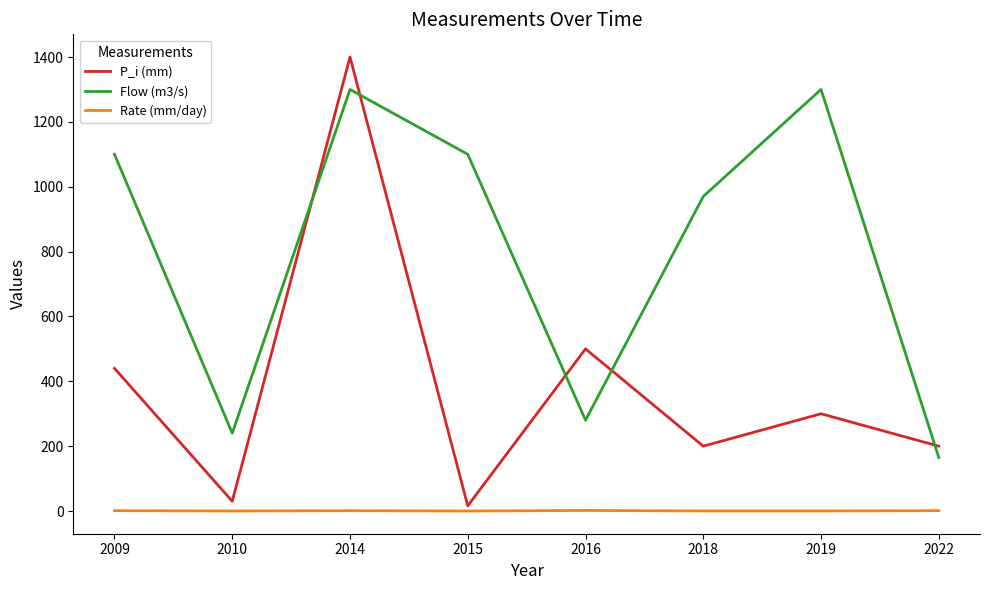

Rank the series by their maximum value, from highest to lowest.

P_i (mm), Flow (m3/s), Rate (mm/day)